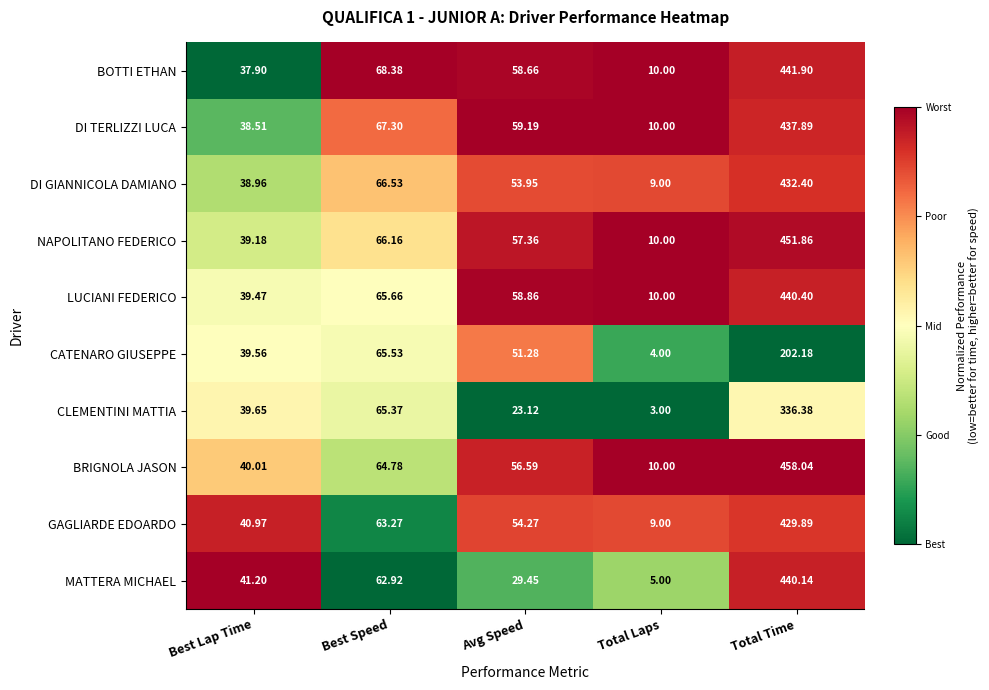

Where is BOTTI ETHAN nearest to the value 225?

Best Speed